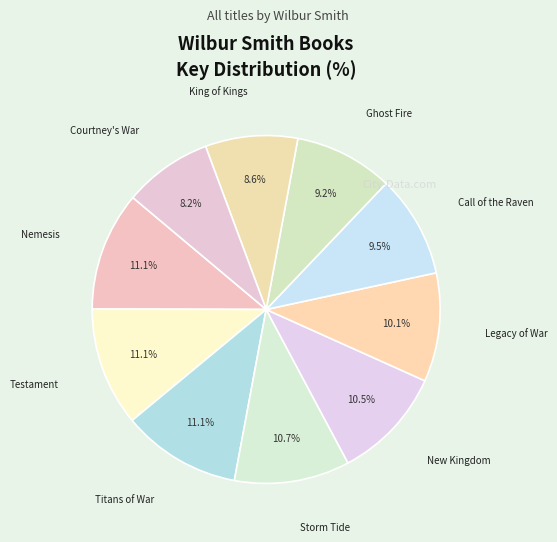

What is the smallest slice in the pie chart?

Courtney's War